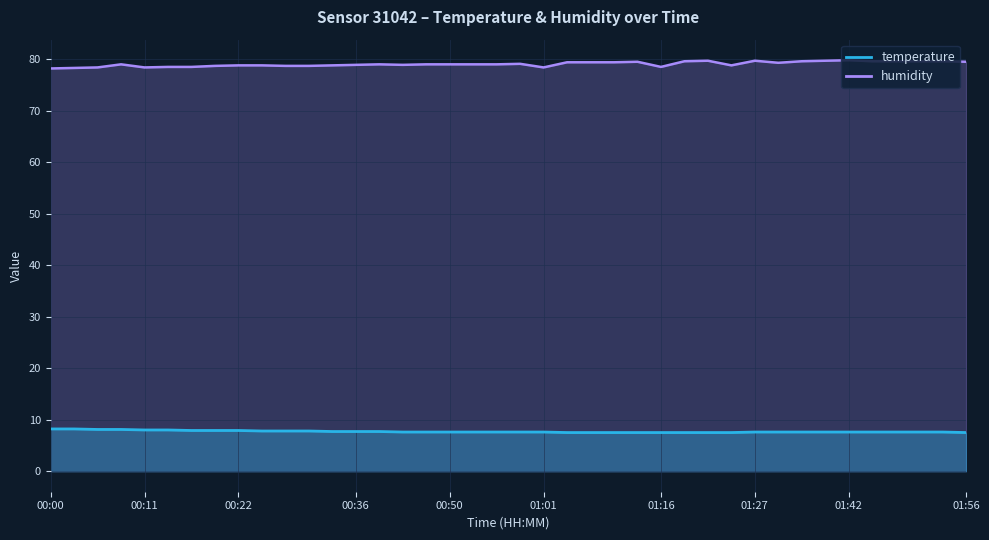

What is the difference between the humidity values at 01:13 and 00:58?

0.4